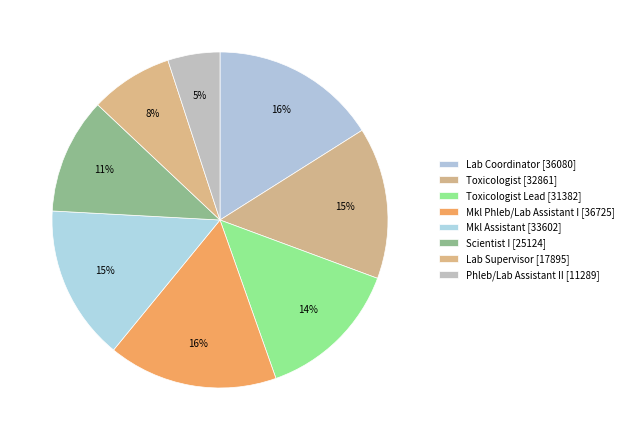

Count the number of slices in the pie.

8